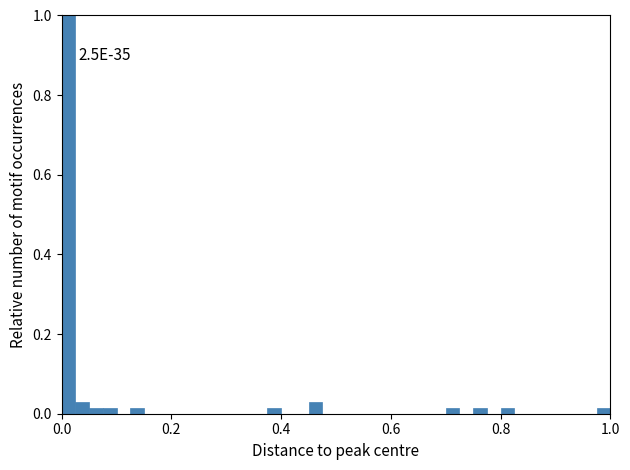

Read against the x-axis, roughly where is the centre of the tallest bar?

0.02